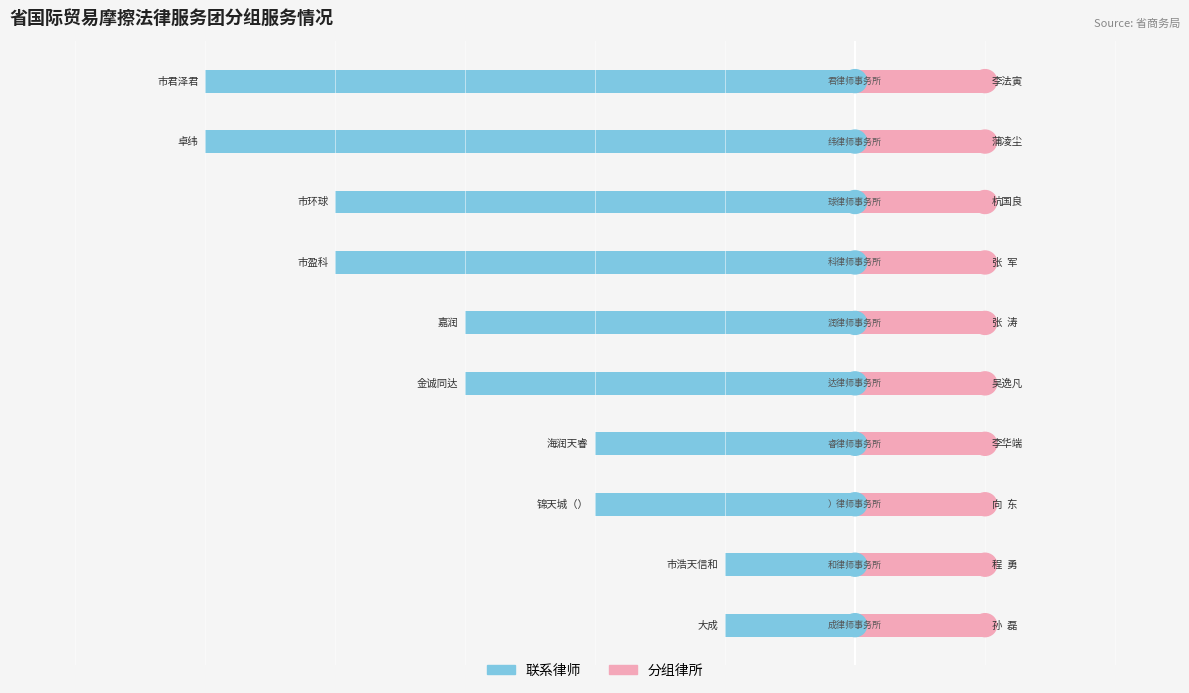

What is the approximate value of 联系律师 at 6?

-4.0